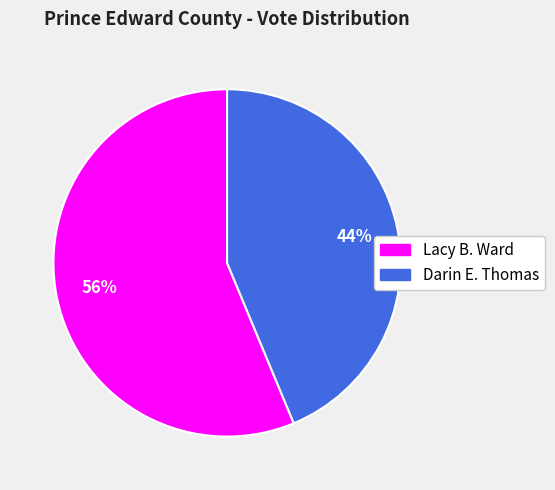

Which category has the smallest portion of the pie?

Darin E. Thomas